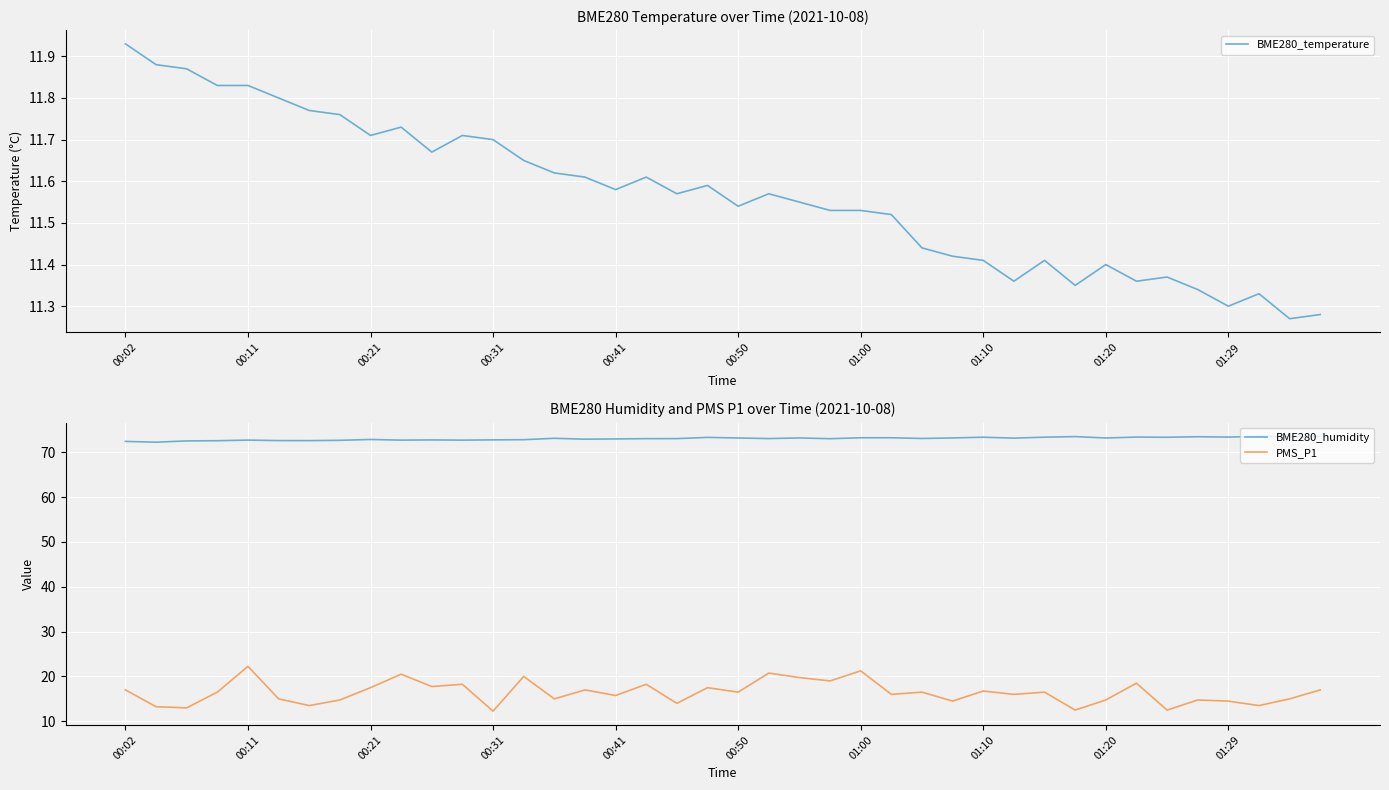

What are all the series names shown in the legend?

BME280_temperature, BME280_humidity, PMS_P1